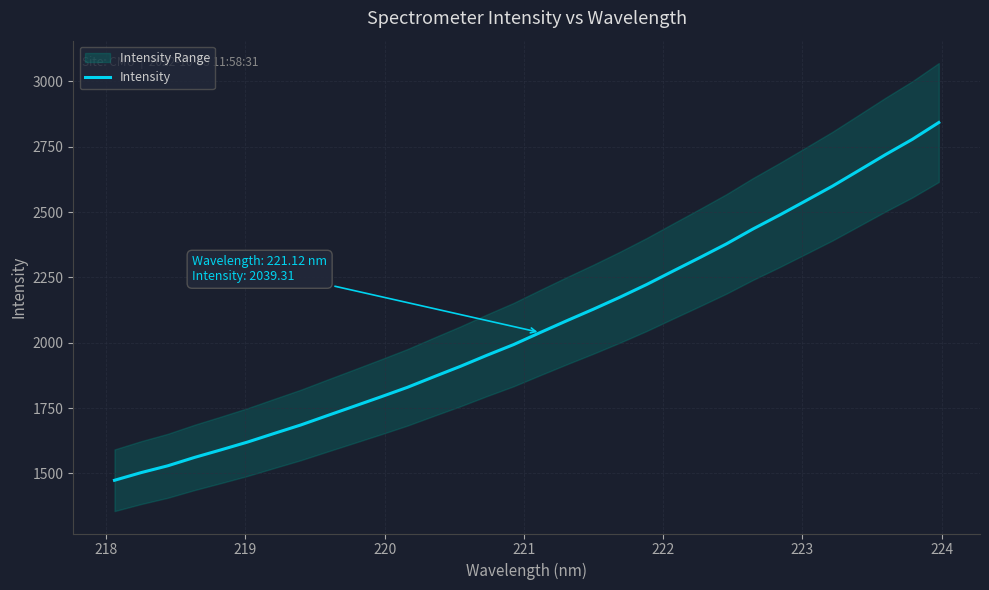

Reading left to right, extract all data points from this chart.

1474.0	1503.3	1529.4	1561.3	1590.4	1620.3	1653.2	1685.7	1721.6	1757.1	1792.9	1829.4	1870.1	1910.1	1952.5	1993.3	2039.3	2084.5	2128.7	2174.6	2222.9	2274.7	2325.9	2378.2	2435.3	2488.5	2543.9	2599.8	2660.1	2720.5	2778.3	2843.0